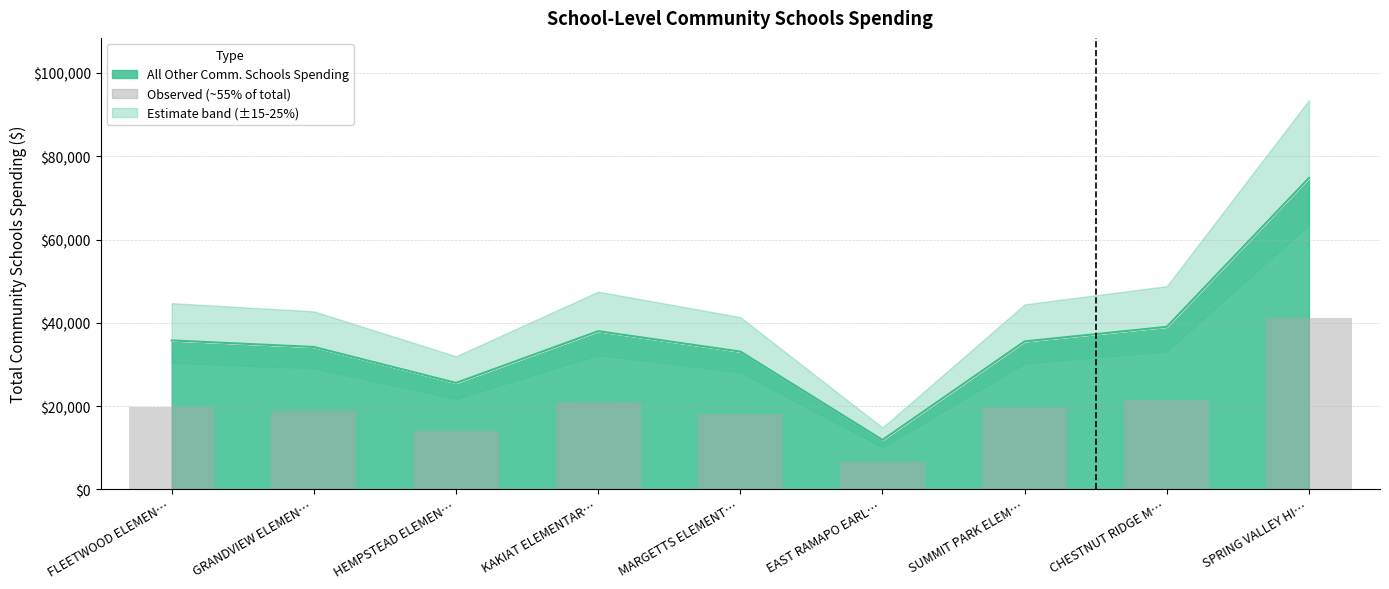

Approximately how many times larger is the value at SUMMIT PARK ELEM… compared to HEMPSTEAD ELEMEN…?

1.4